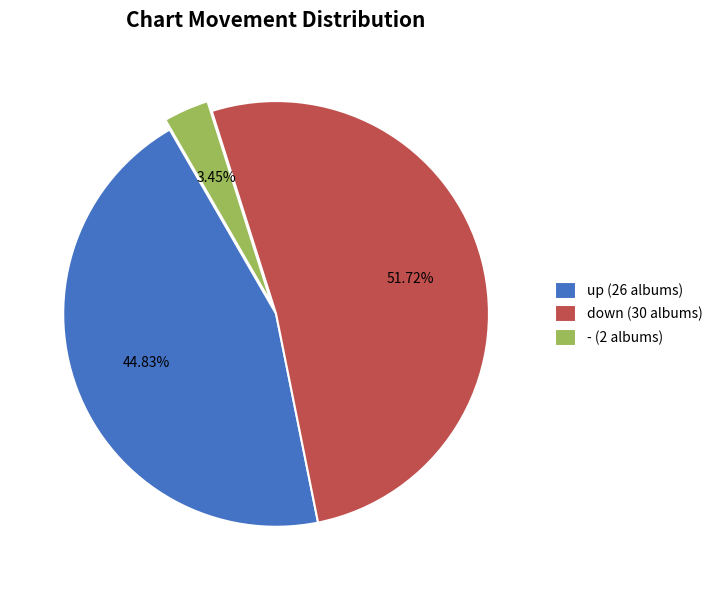

Approximately how many times larger is the value at down (30 albums) compared to up (26 albums)?

1.2